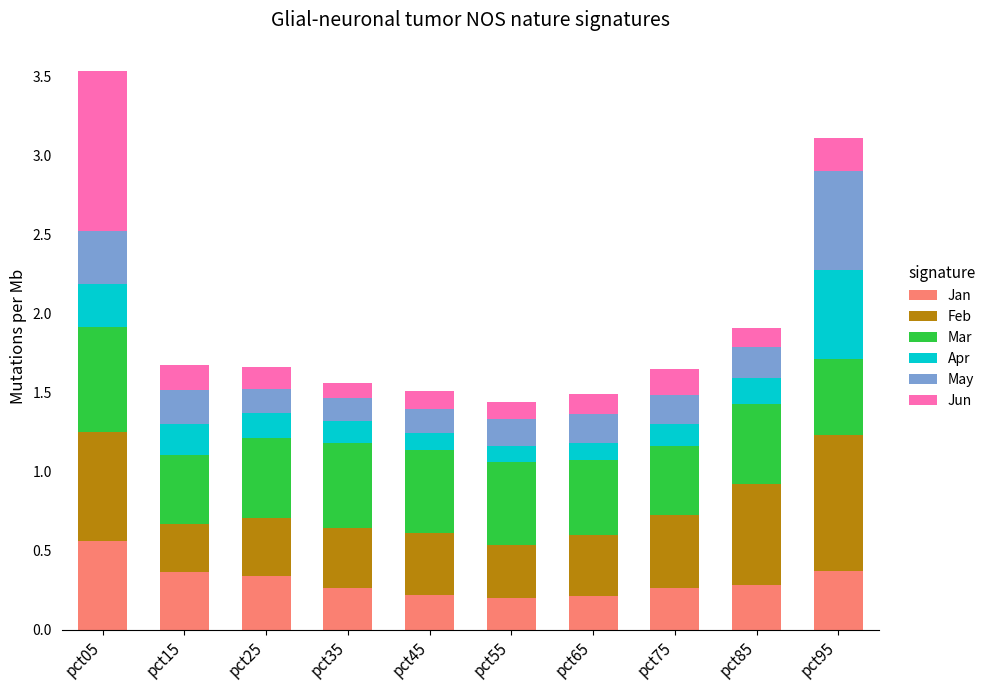

Does the chart contain stacked bars?

Yes